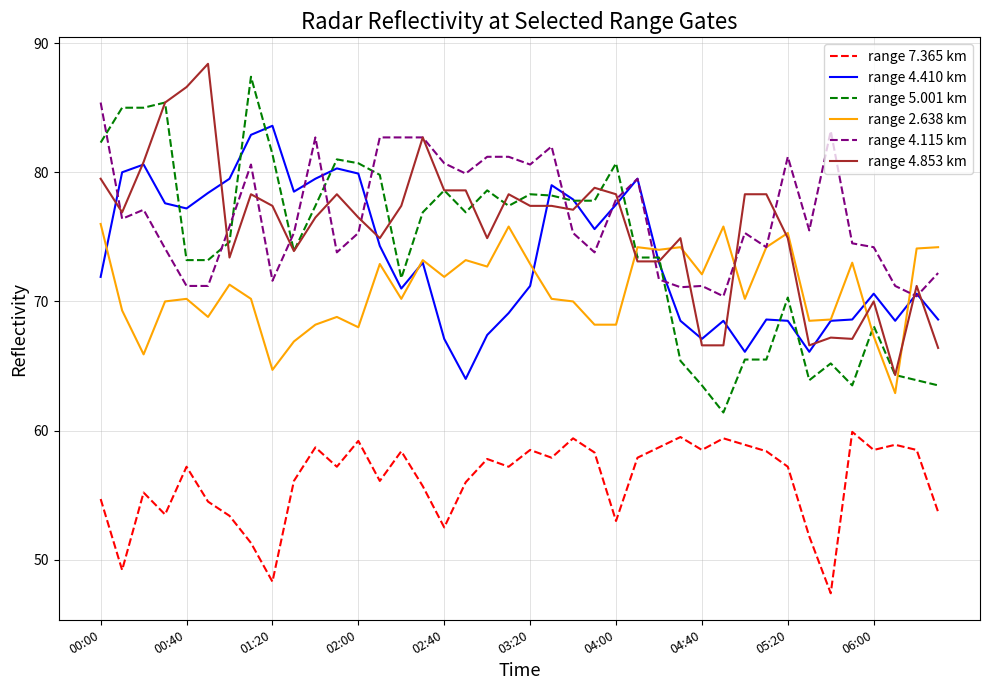

What is the greatest value displayed?

88.4